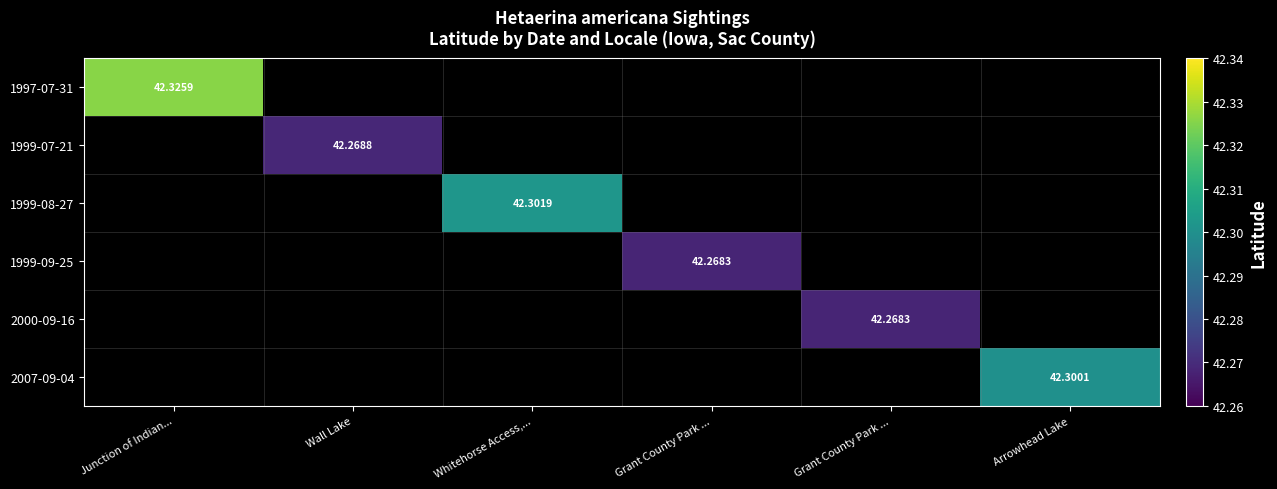

How many series are shown in this chart?

6